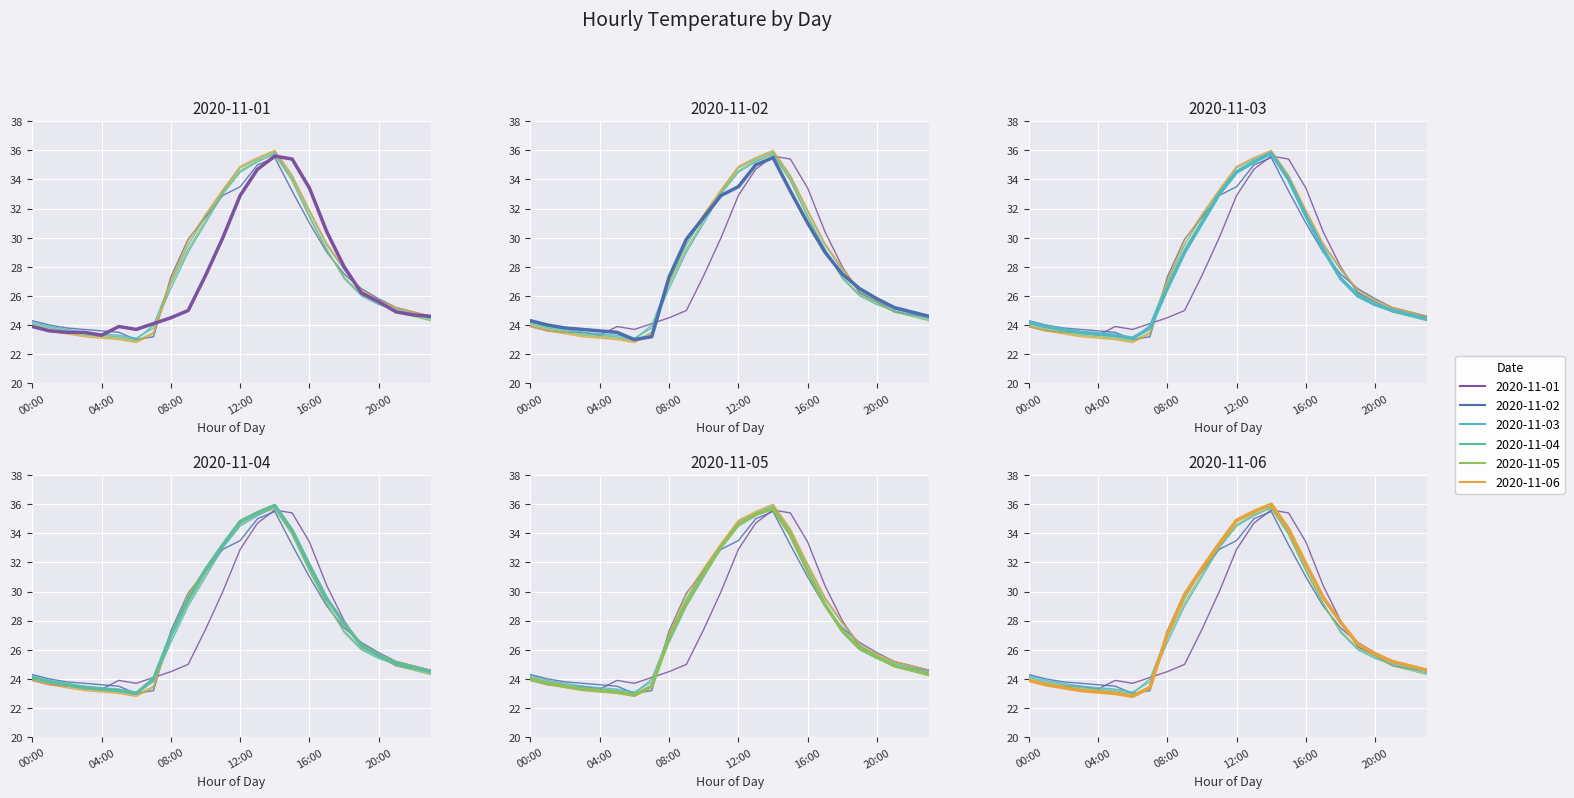

Which category has the highest value in the 2020-11-02 (main) series?

14